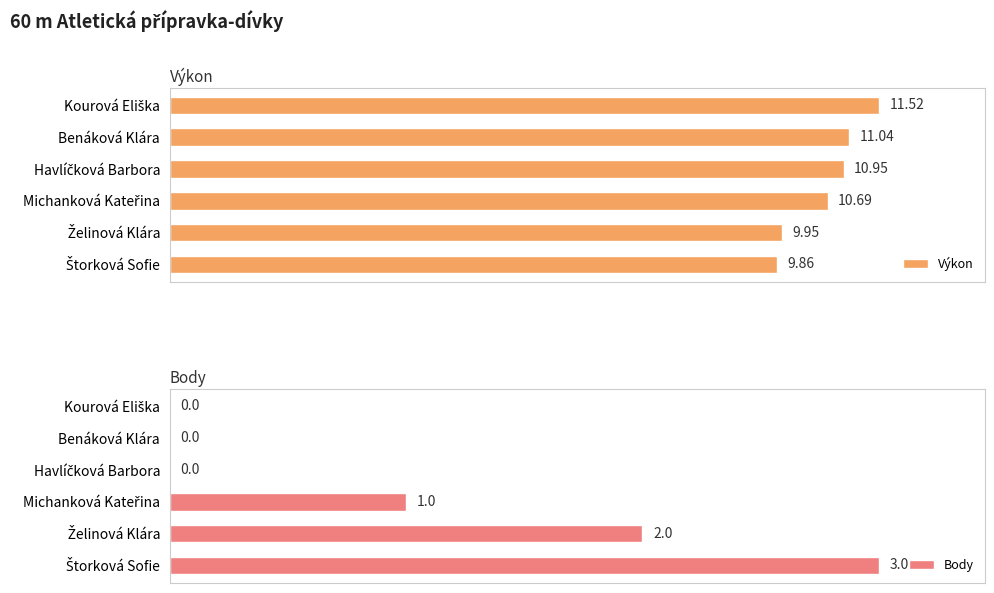

At Želinová Klára, list the series in order from smallest to largest.

Body, Výkon